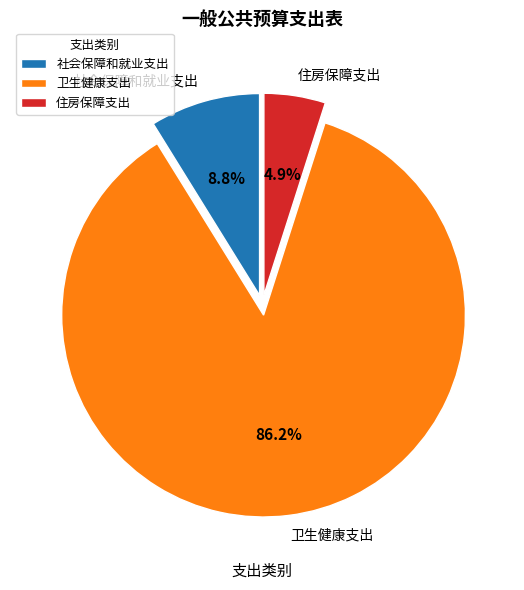

How much of the chart is everything except 社会保障和就业支出?

91.2%